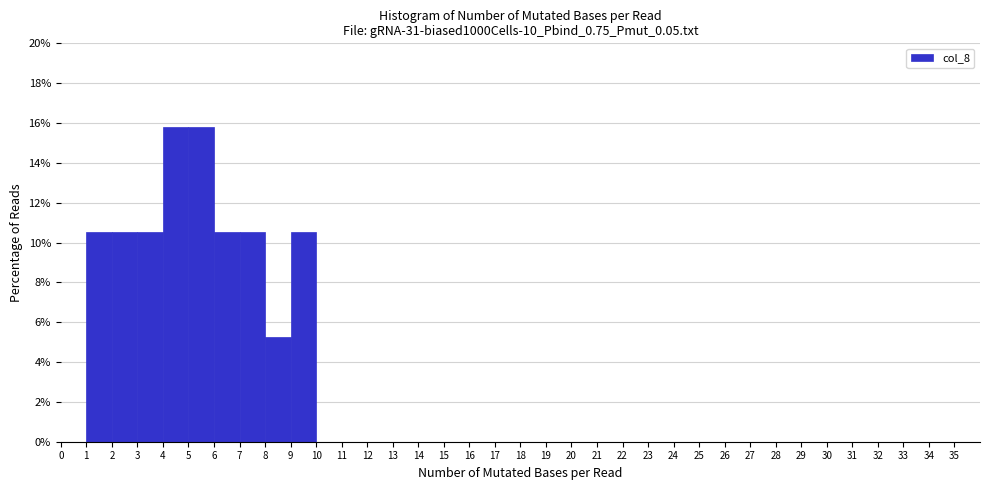

Reading left to right, transcribe this chart: for each bar, give the range it covers on the x-axis and its height. The values are not printed on the chart, so give them approximately, as read against the axis.

0 to 1: 0
1 to 2: 10.6
2 to 3: 10.6
3 to 4: 10.6
4 to 5: 15.8
5 to 6: 15.8
6 to 7: 10.6
7 to 8: 10.6
8 to 9: 5.2
9 to 10: 10.6
10 to 11: 0
11 to 12: 0
12 to 13: 0
13 to 14: 0
14 to 15: 0
15 to 16: 0
16 to 17: 0
17 to 18: 0
18 to 19: 0
19 to 20: 0
20 to 21: 0
21 to 22: 0
22 to 23: 0
23 to 24: 0
24 to 25: 0
25 to 26: 0
26 to 27: 0
27 to 28: 0
28 to 29: 0
29 to 30: 0
30 to 31: 0
31 to 32: 0
32 to 33: 0
33 to 34: 0
34 to 35: 0
35 to 36: 0